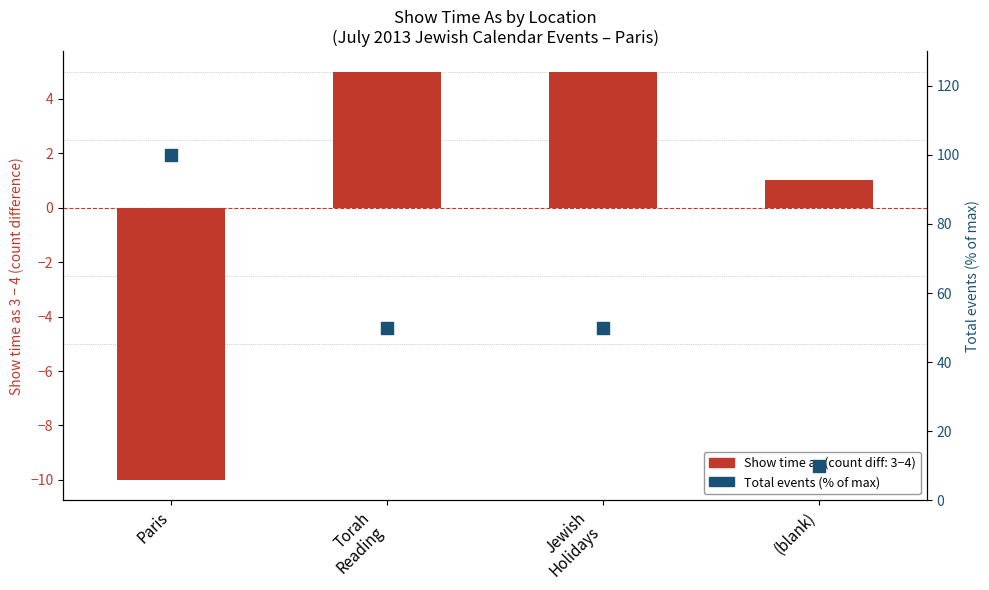

At which category is the sum across all series the highest?

Paris